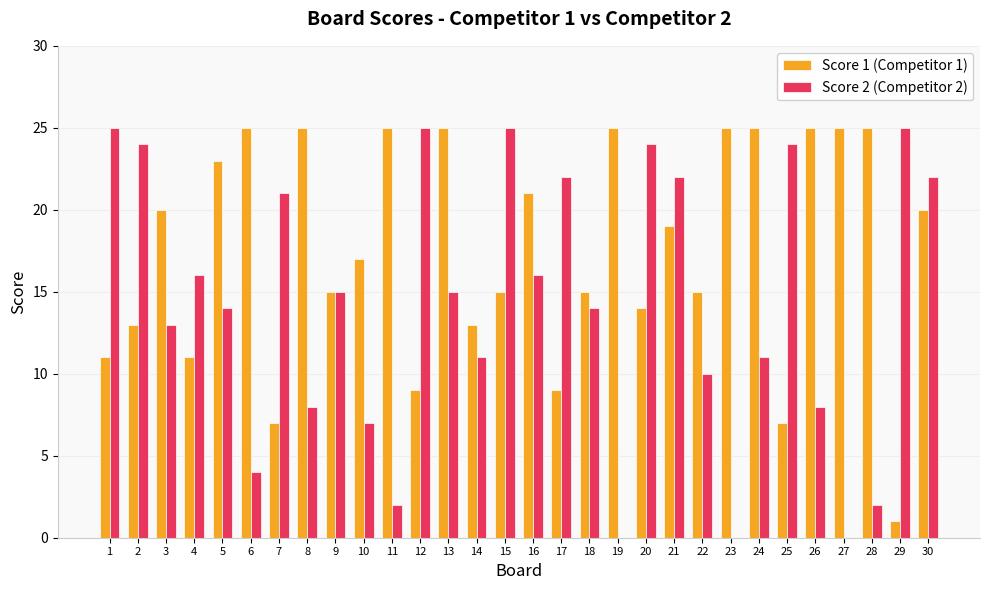

Is the value of Score 2 (Competitor 2) at 16 greater than the value of Score 1 (Competitor 1) at 18?

Yes